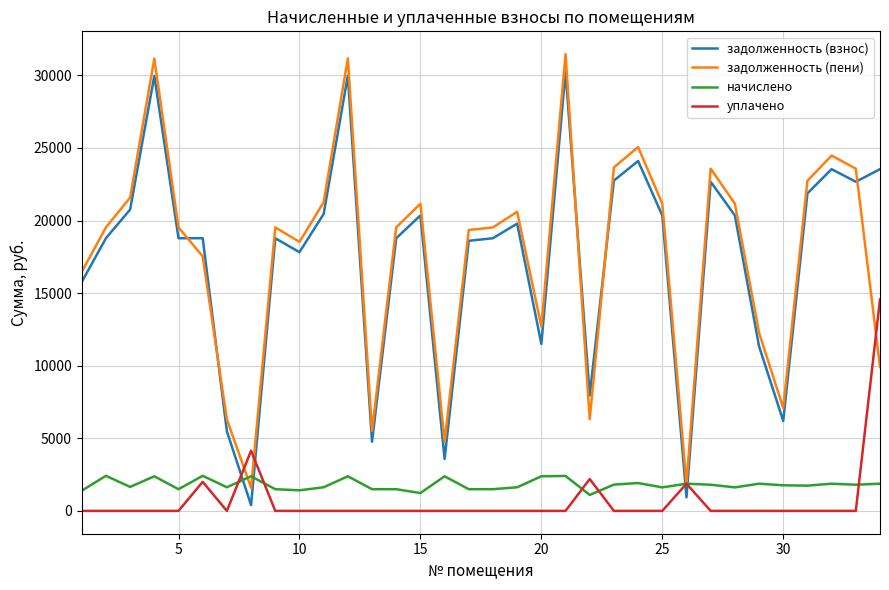

How many lines are shown in the chart?

4